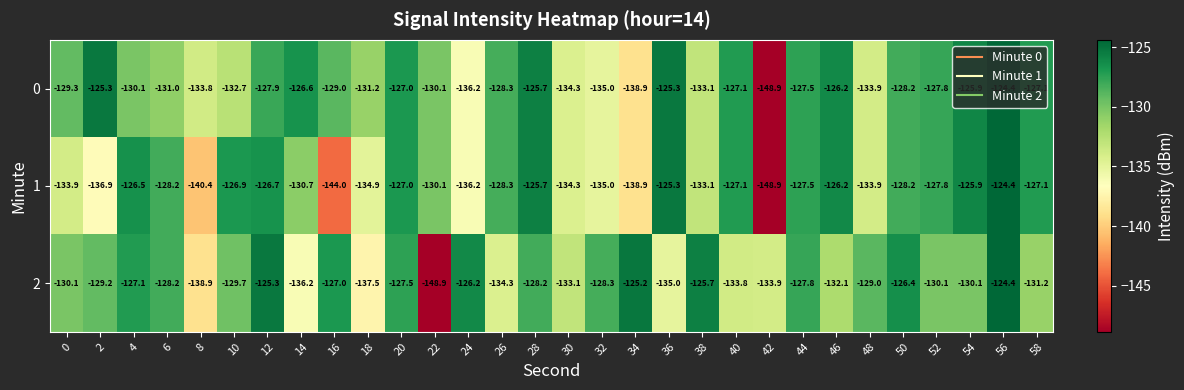

Is it true that 0 equals -148.9 at 42?

True